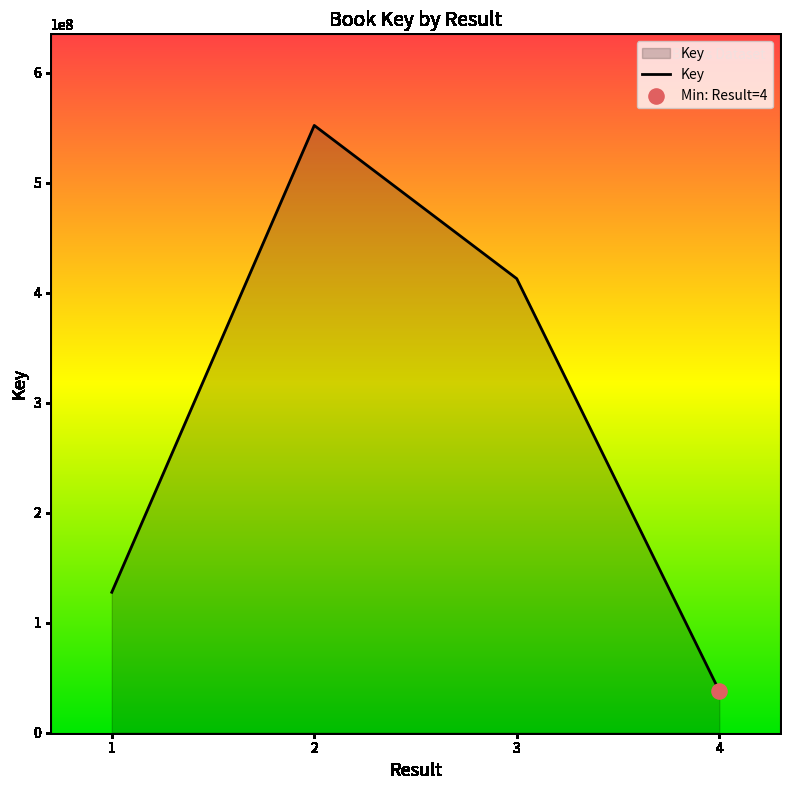

Between 4 and 2, which is larger?

2